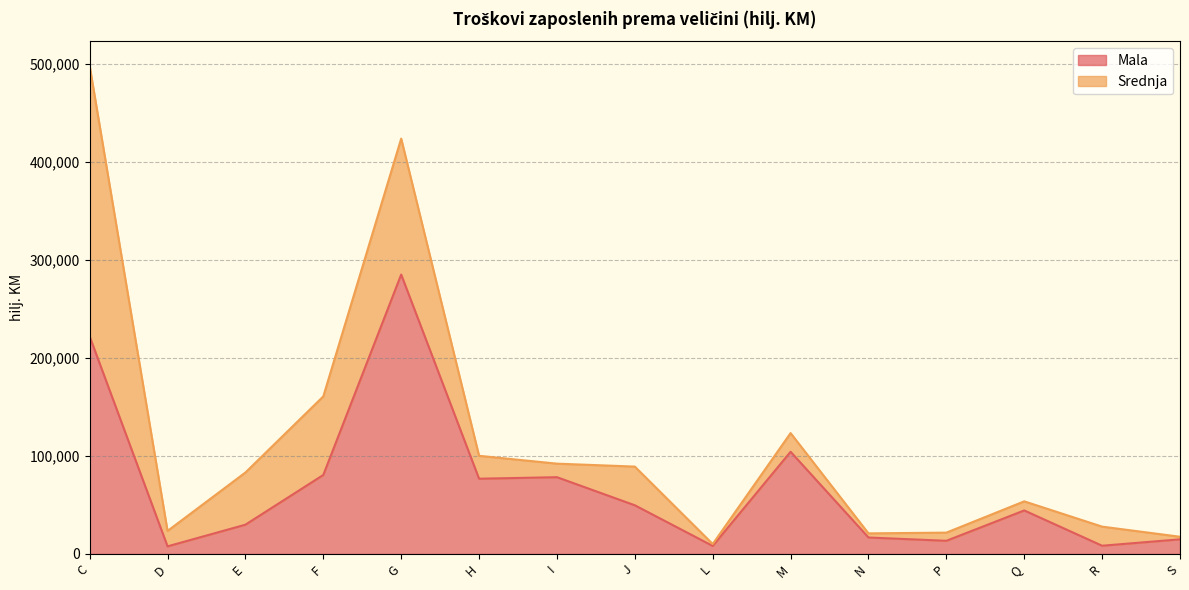

What is the minimum value shown in the chart?

7729